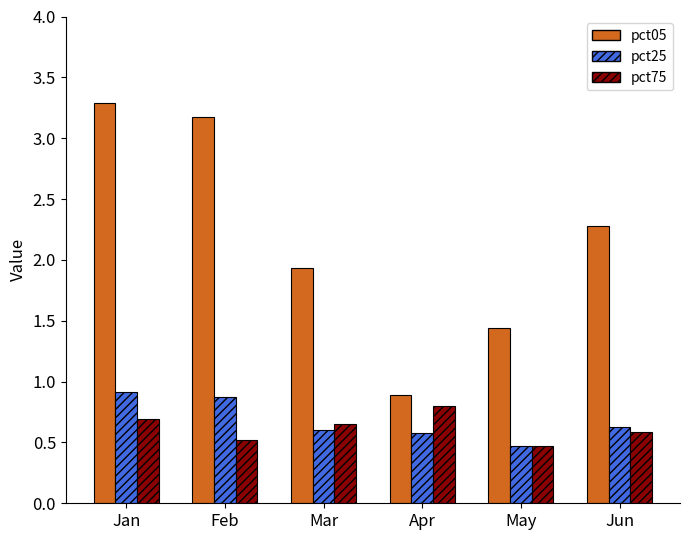

Which category has the lowest value in the pct75 series?

May